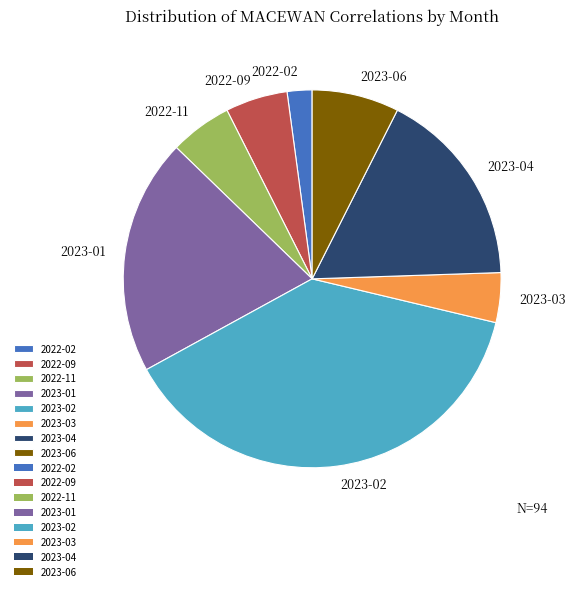

What is the ratio of the value at 2022-02 to the value at 2023-01?

0.1